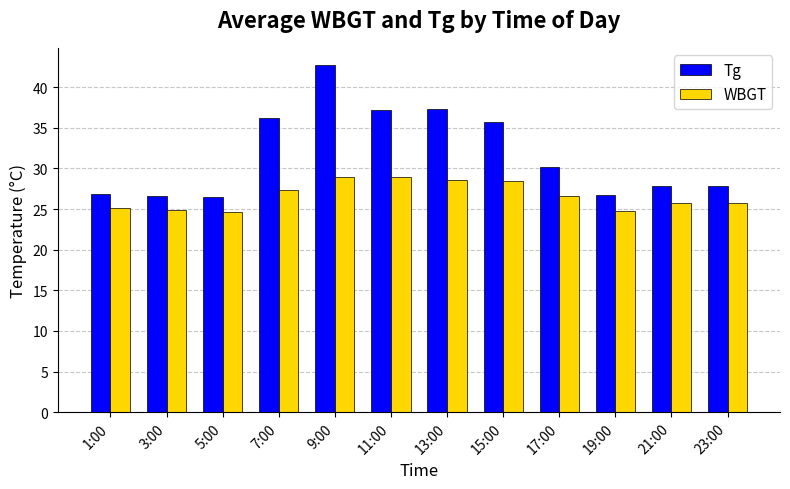

What value does the Tg series have at 9:00?

42.7